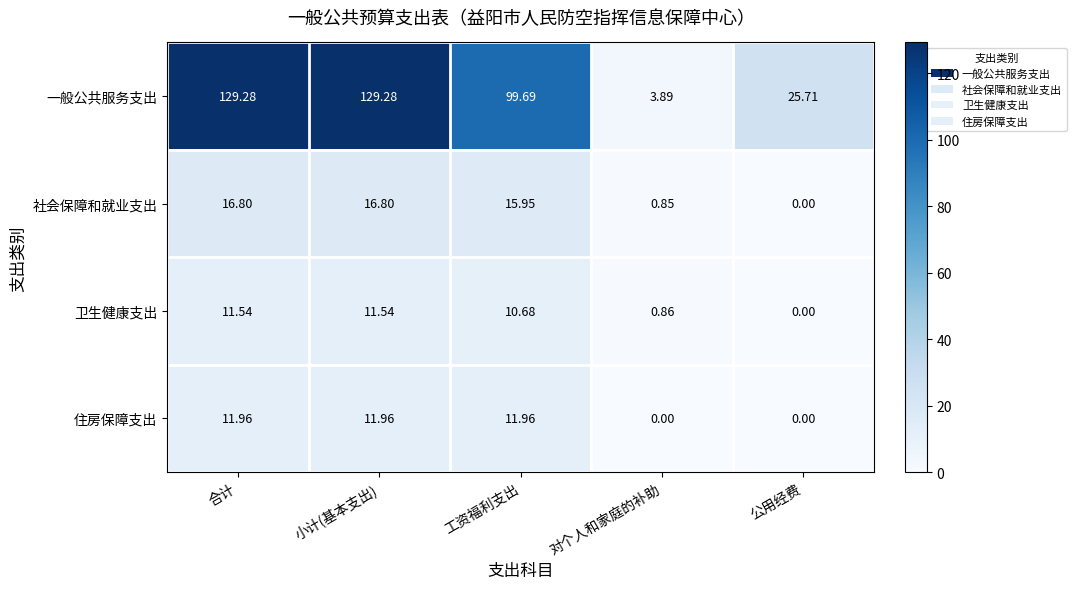

Rank the series by their maximum value, from lowest to highest.

卫生健康支出, 住房保障支出, 社会保障和就业支出, 一般公共服务支出